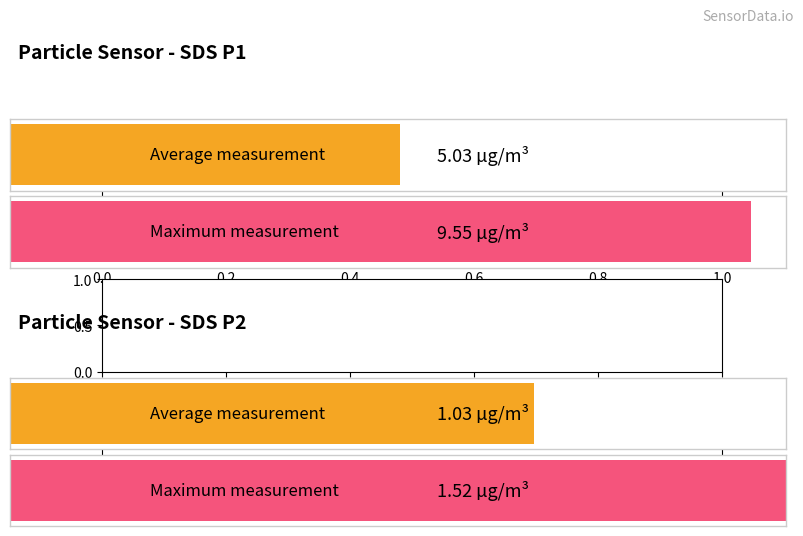

What is the greatest value displayed?

9.6